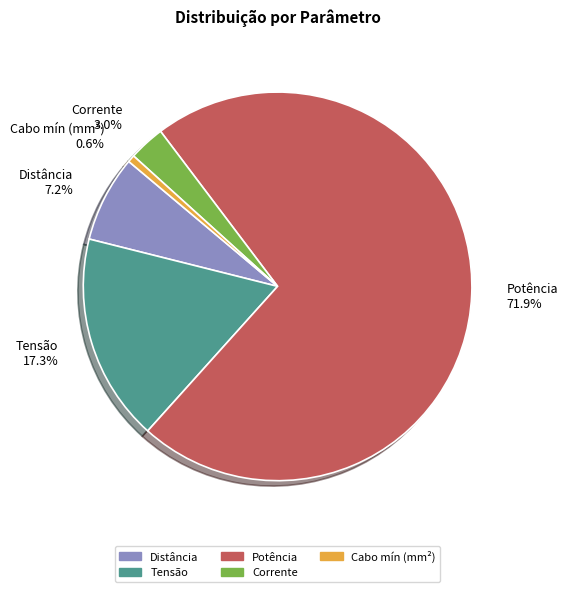

How many segments does this pie chart have?

5